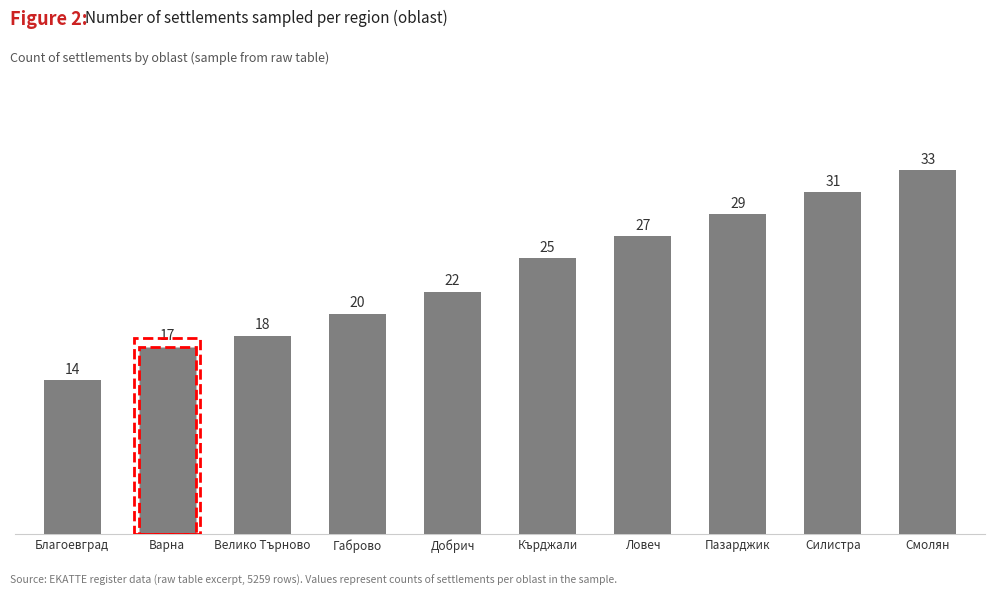

Reading right to left, what are all the values shown in this chart?

33	31	29	27	25	22	20	18	17	14